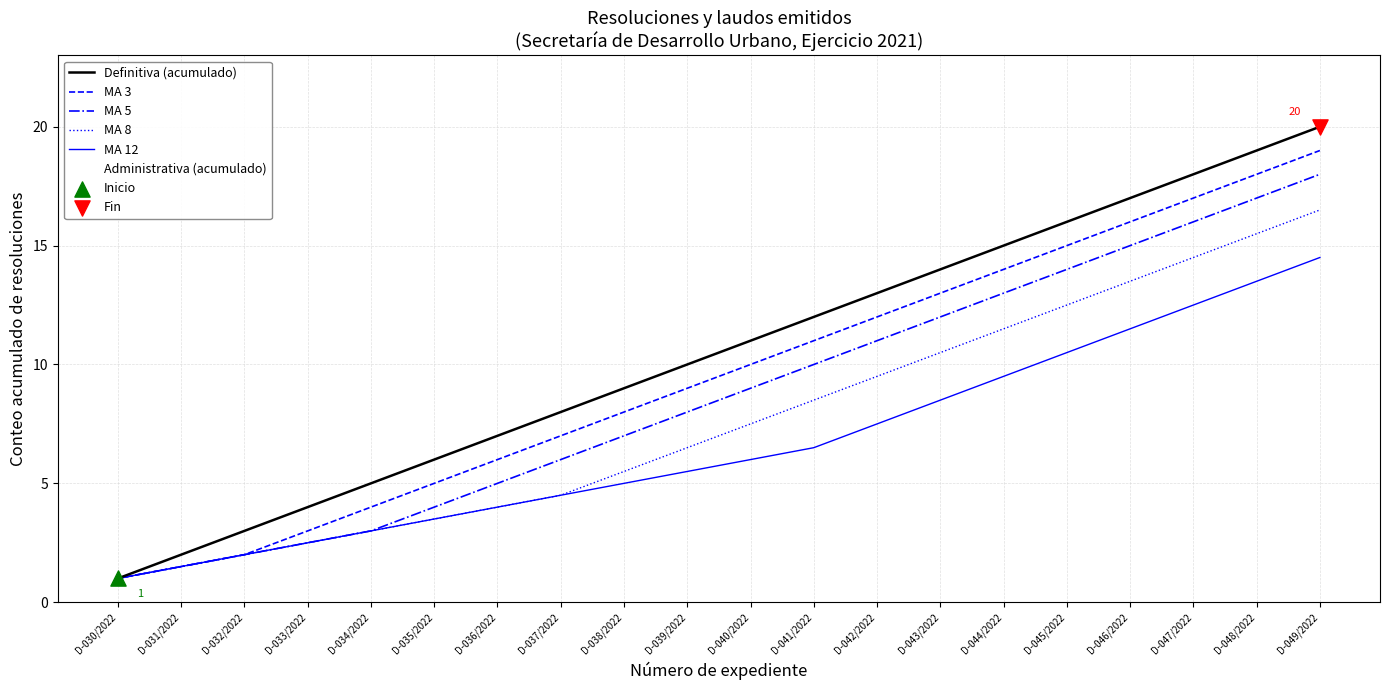

Which series has the largest total across all categories?

Definitiva (acumulado)